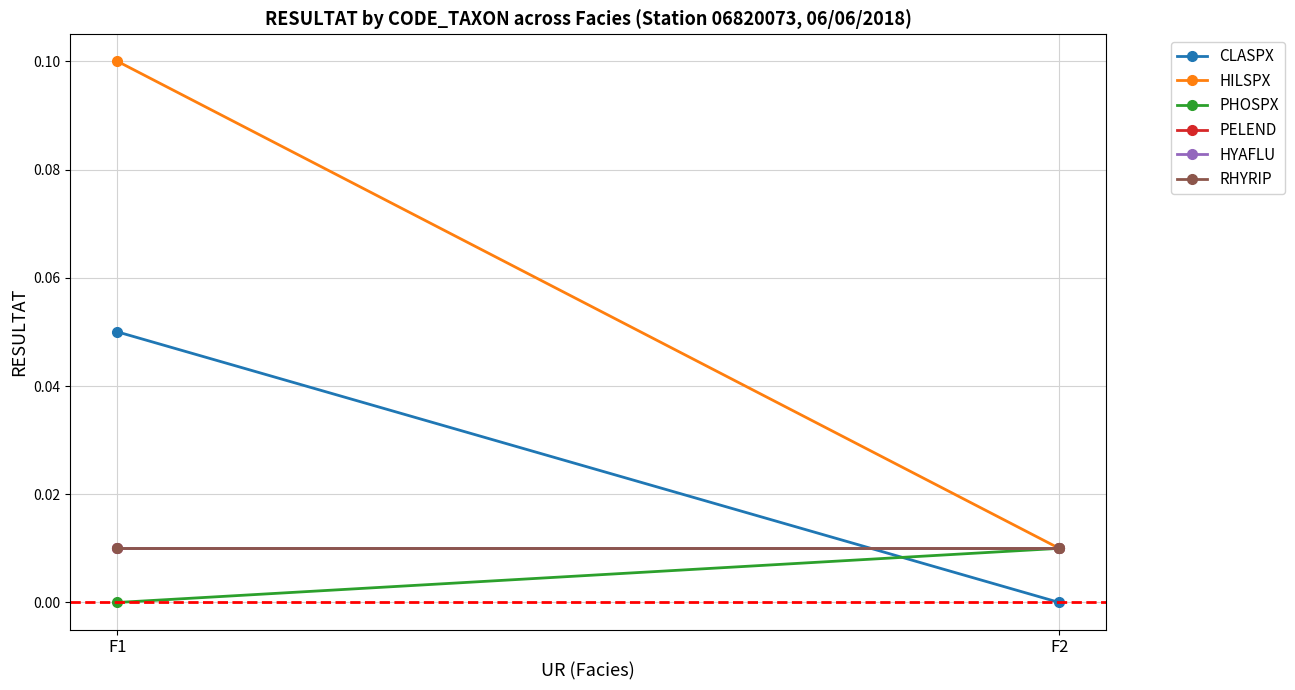

Count the number of categories in the chart.

2